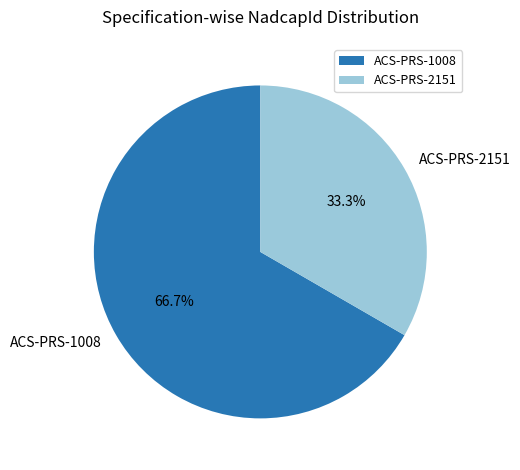

Which category accounts for the majority?

ACS-PRS-1008